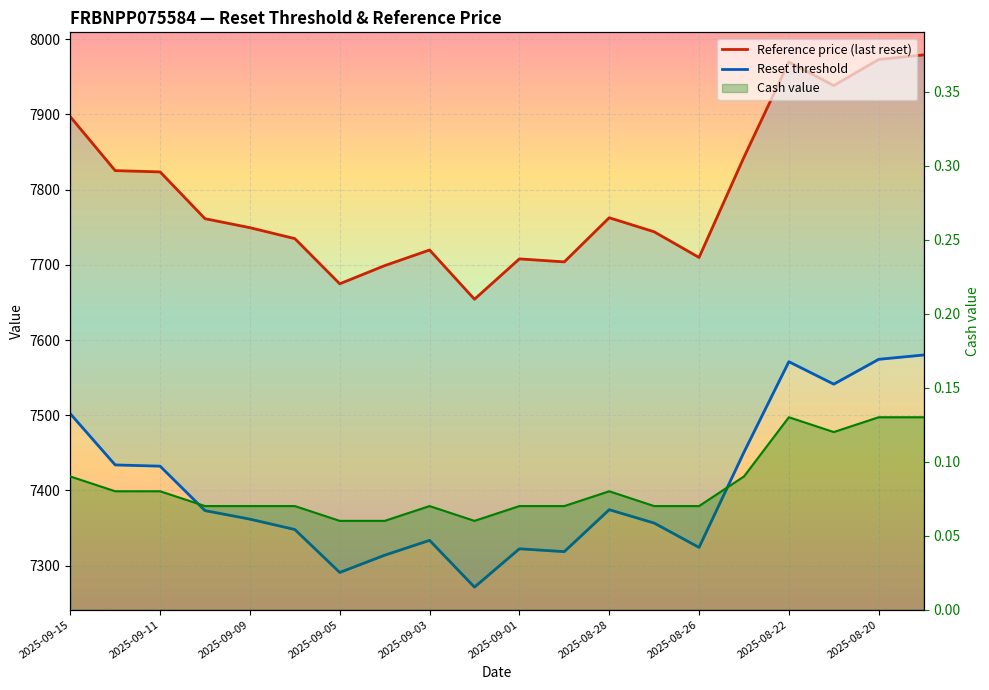

At how many categories does at least one series exceed 829?

20